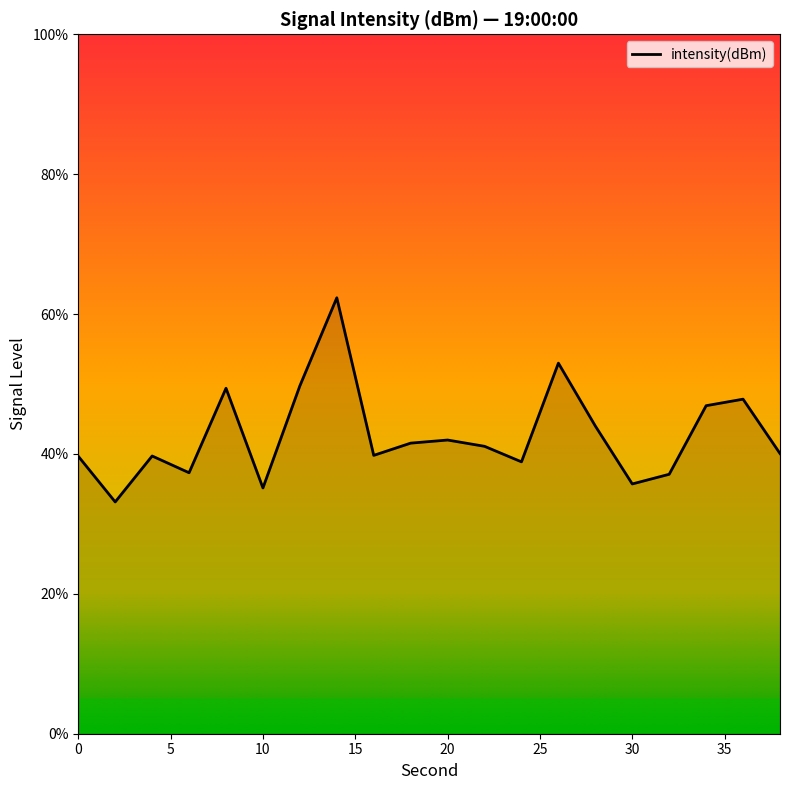

What is the maximum value shown in the chart?

62.3